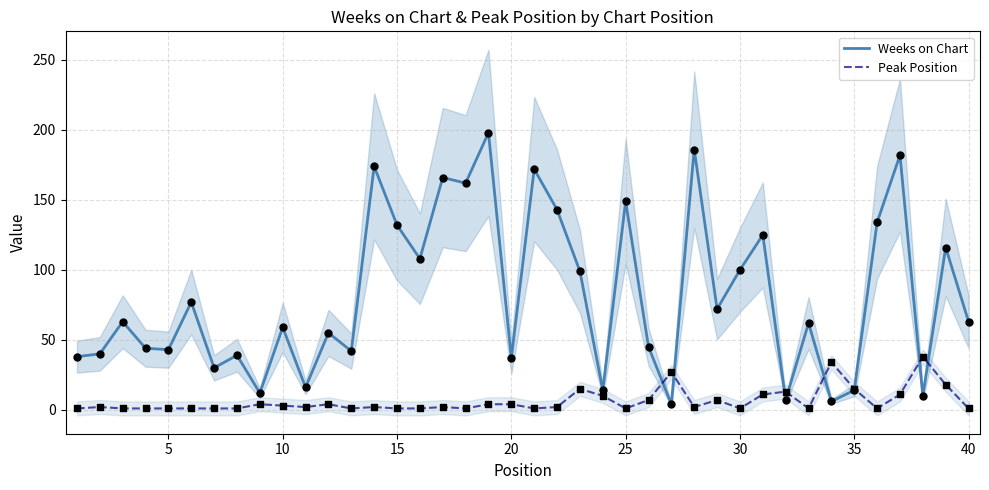

At how many categories does at least one series exceed 27?

34